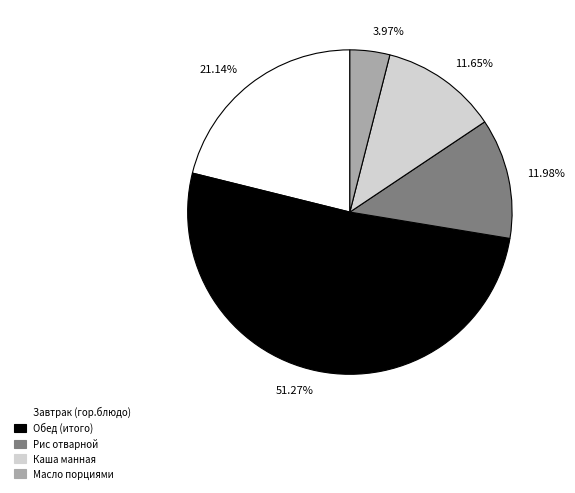

Which has a higher value, 3.97% or 21.14%?

21.14%